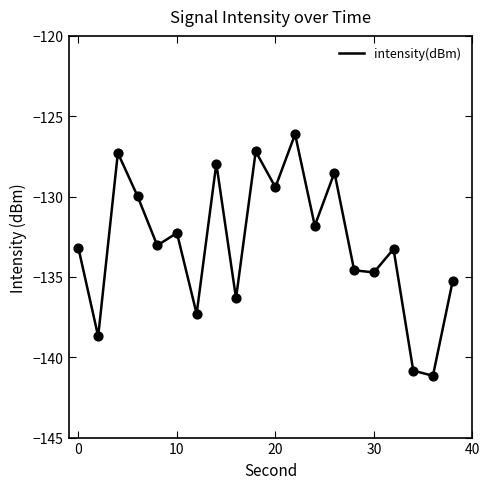

What is the difference between the maximum and minimum values?

15.0